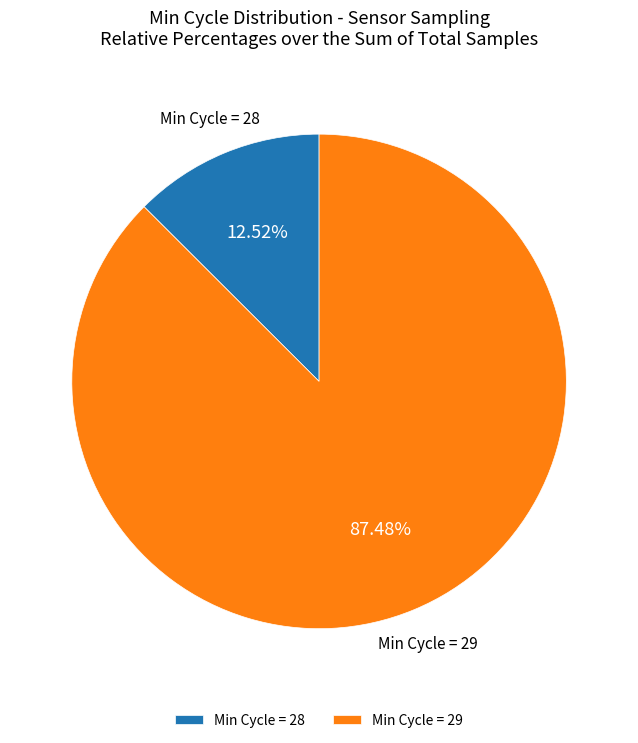

Is there a majority slice in this chart?

Yes